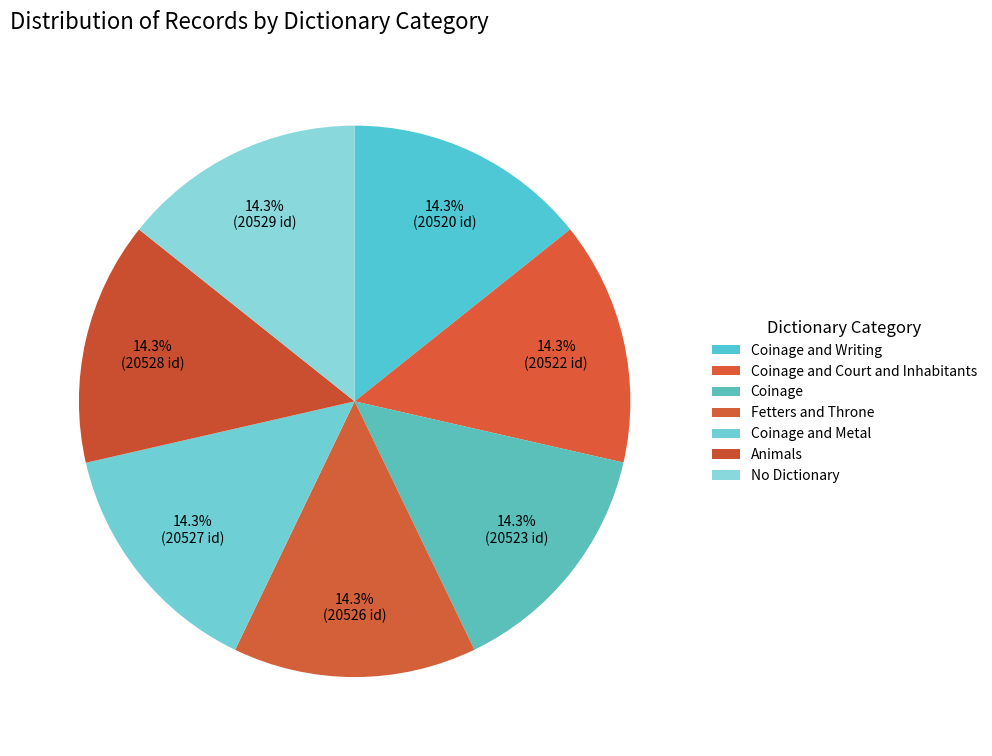

How many segments does this pie chart have?

7